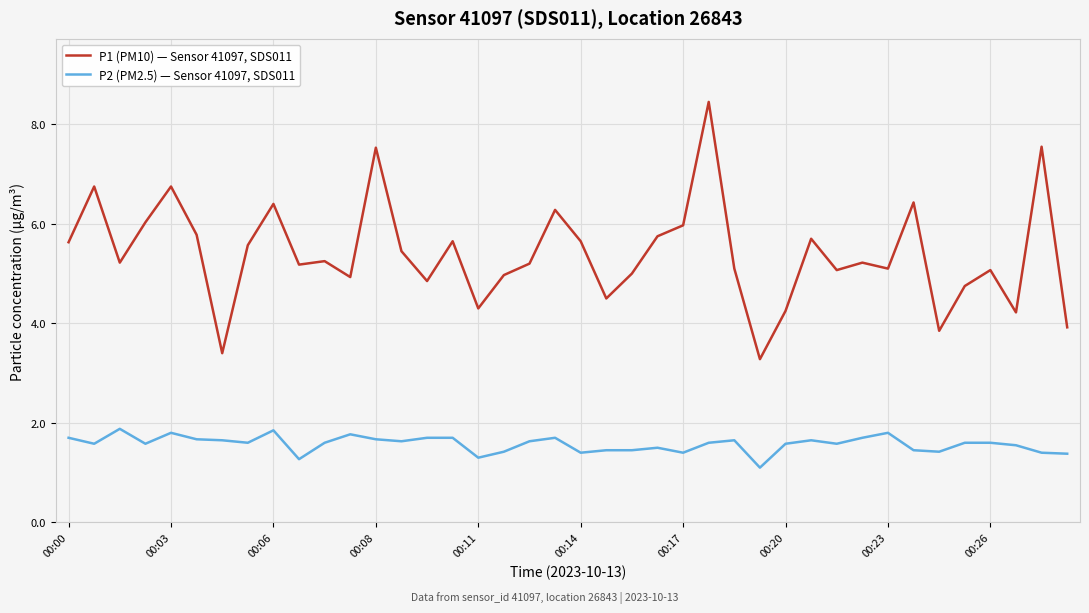

What is the minimum value shown in the chart?

1.1